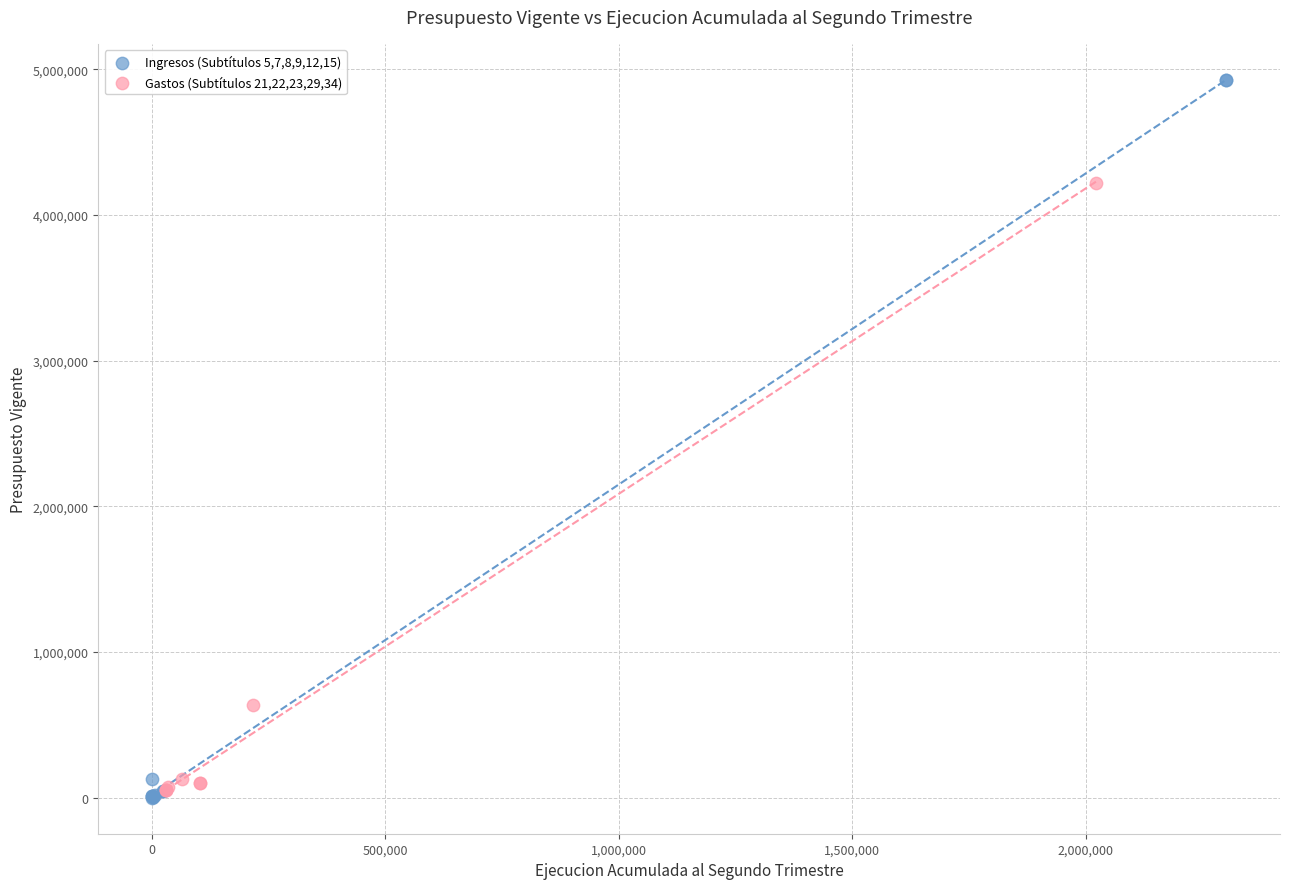

Which series reaches the minimum Y coordinate?

Ingresos (Subtítulos 5,7,8,9,12,15)